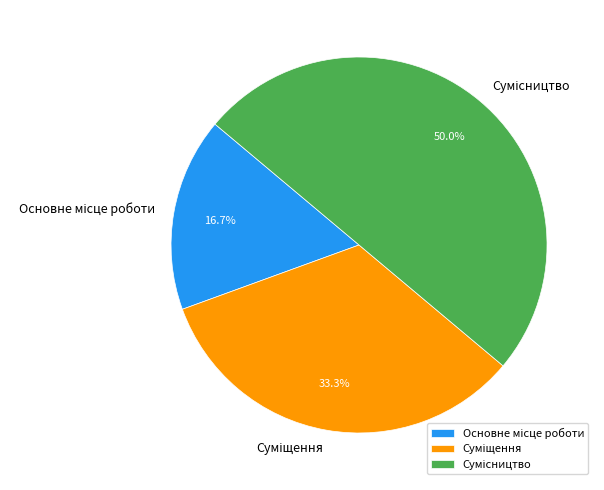

Is the sum of Сумісництво and Основне місце роботи greater than half?

Yes